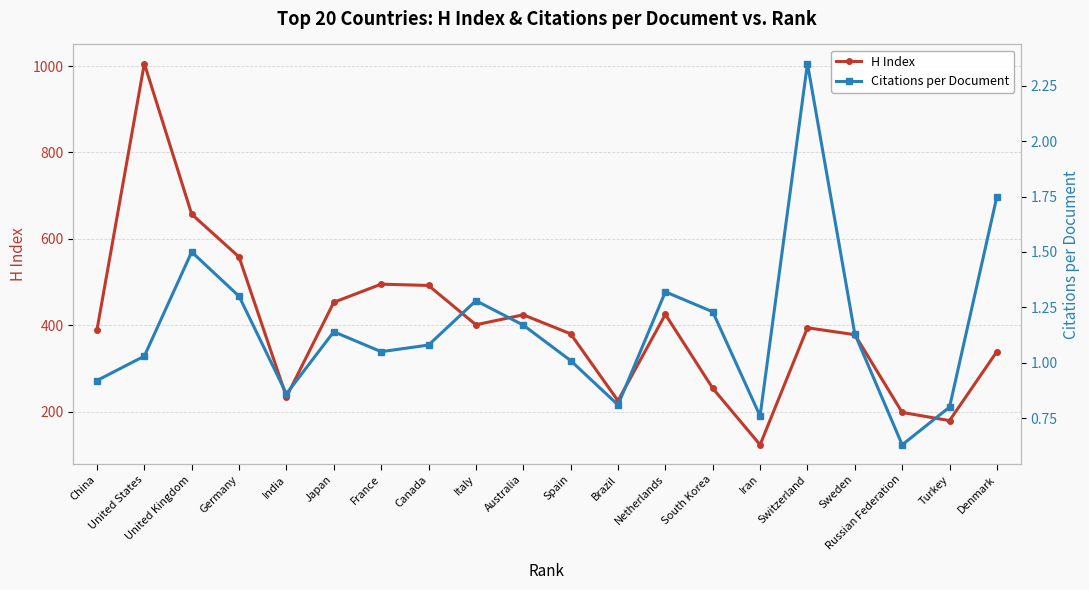

True or false: H Index and Citations per Document cross at least once.

False